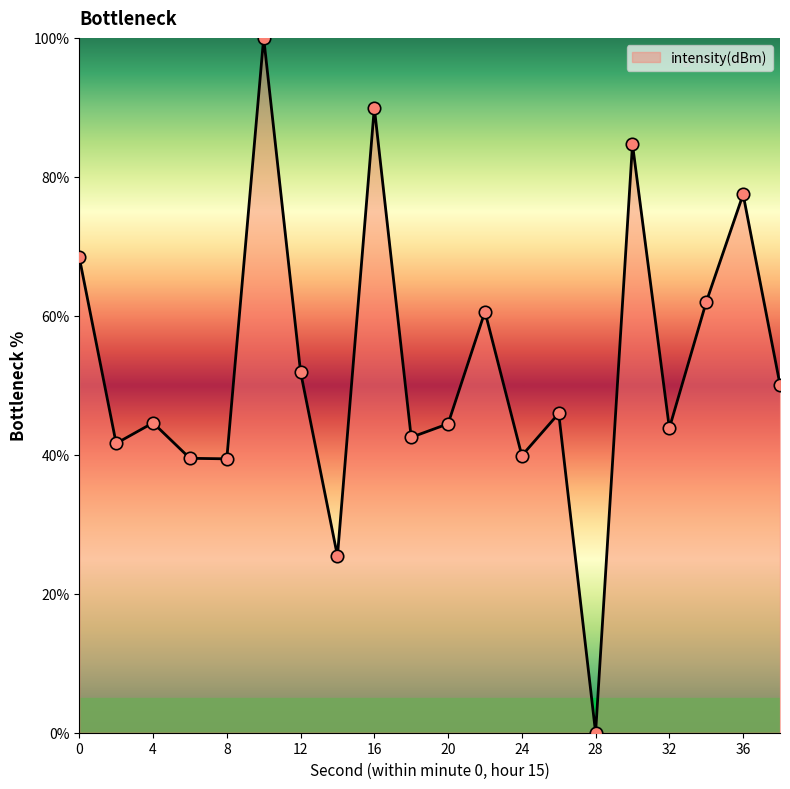

What is the greatest value displayed?

100.0